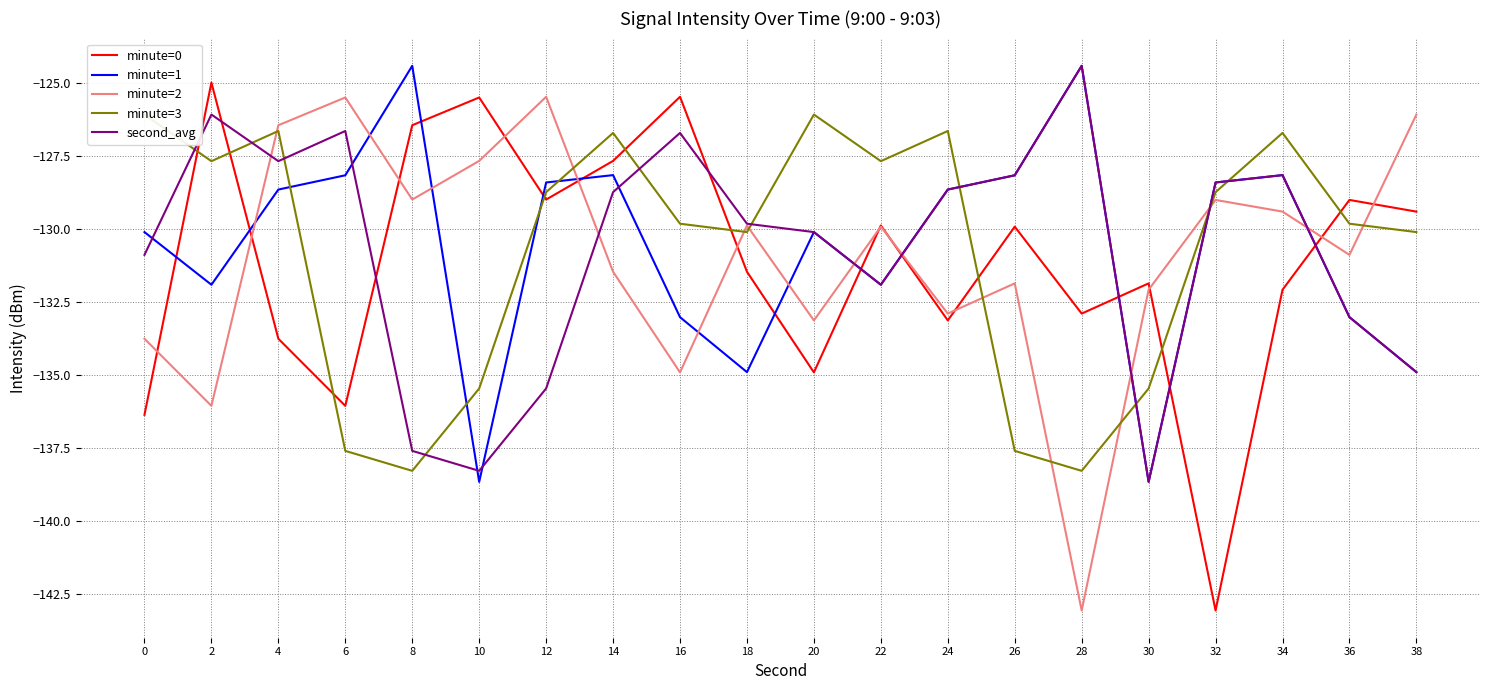

What is the greatest value displayed?

-124.4